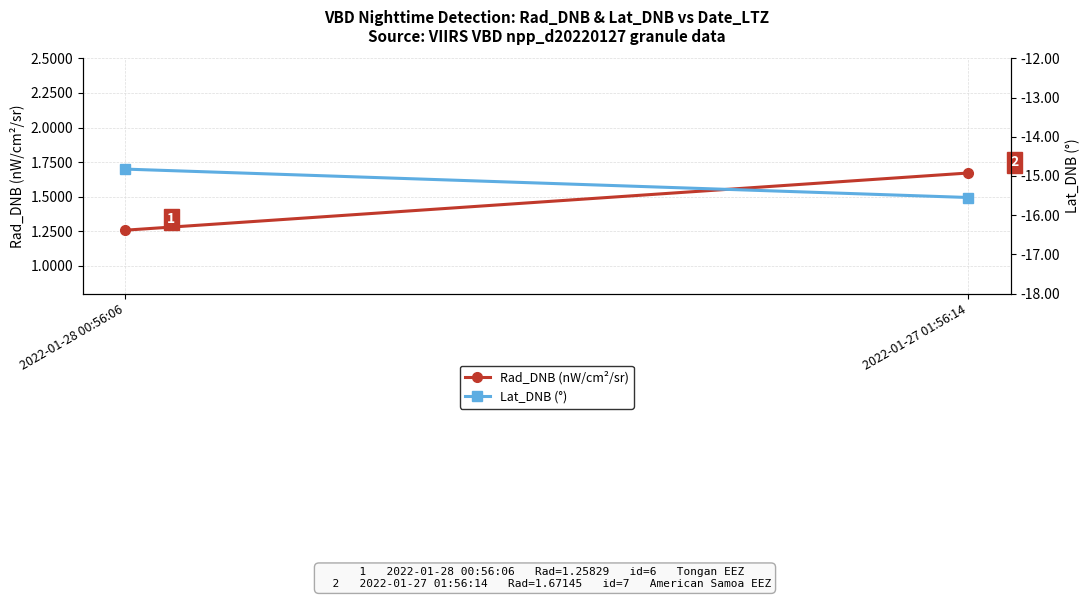

At how many categories does at least one series exceed -7?

2